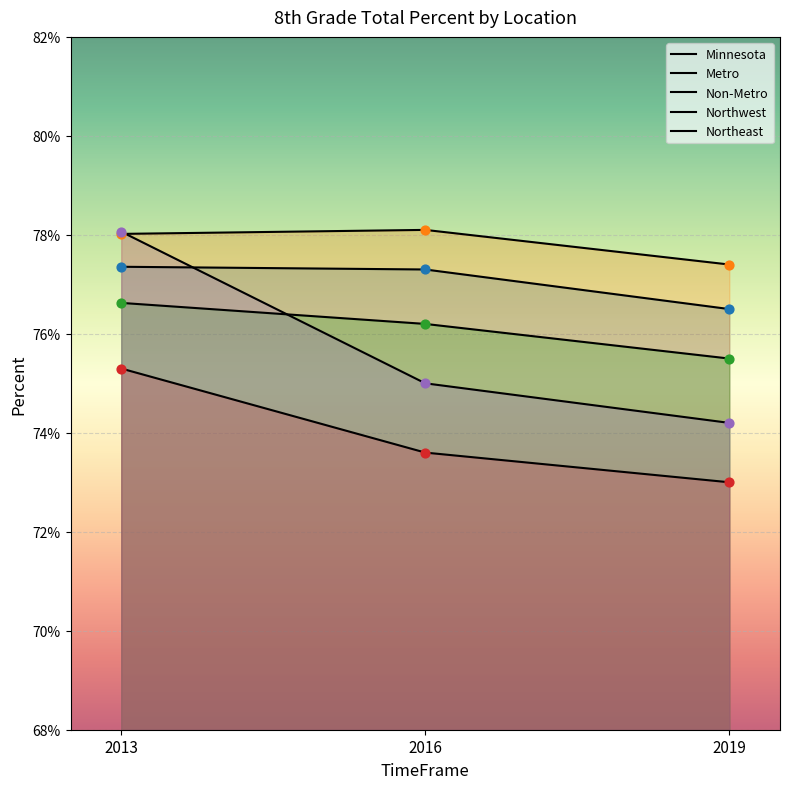

Is the value of Northeast at 2016 greater than the value of Northwest at 2019?

Yes